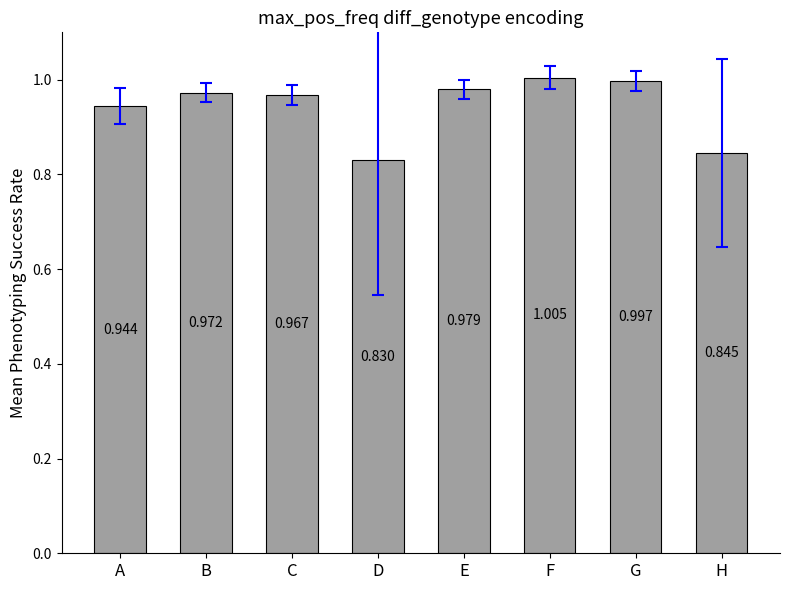

List the labels in order of value, smallest first.

D, H, A, C, B, E, G, F